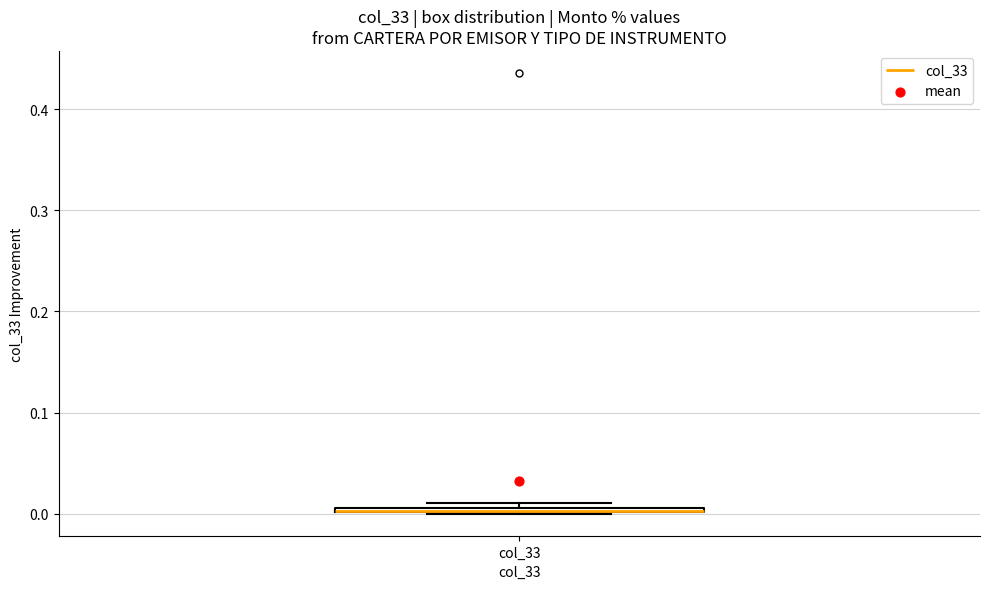

Where is the upper edge of the box for col_33 on the y-axis? The values are not printed on the chart, so give them approximately, as read against the axis.

0.01